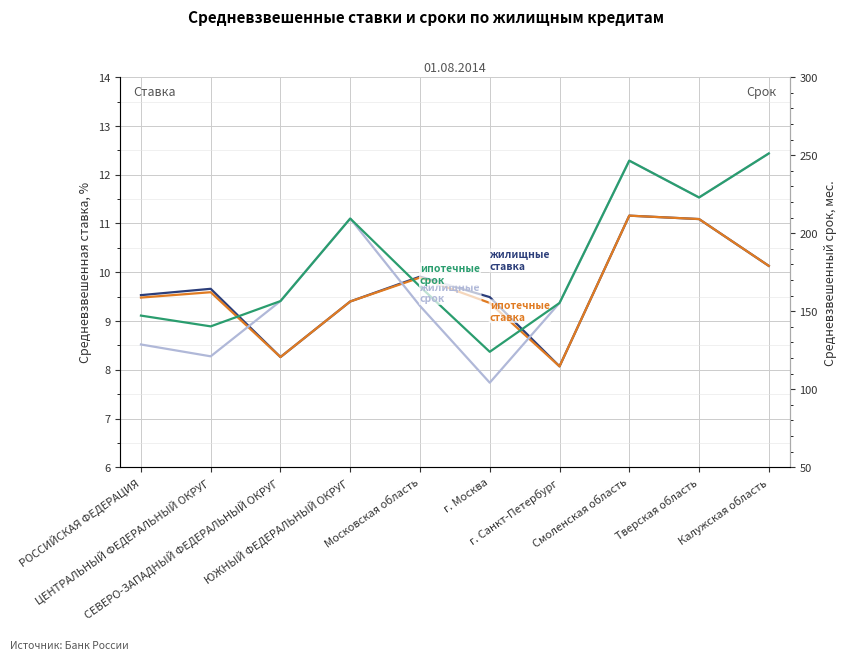

At which category is the sum across all series the highest?

Калужская область